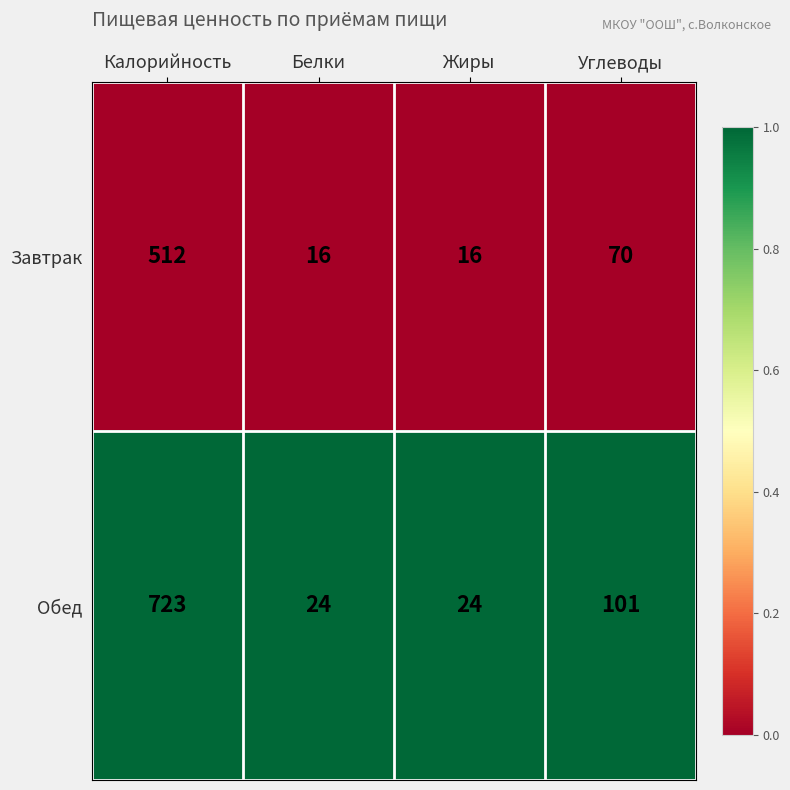

What is the total value across all series at Белки?

40